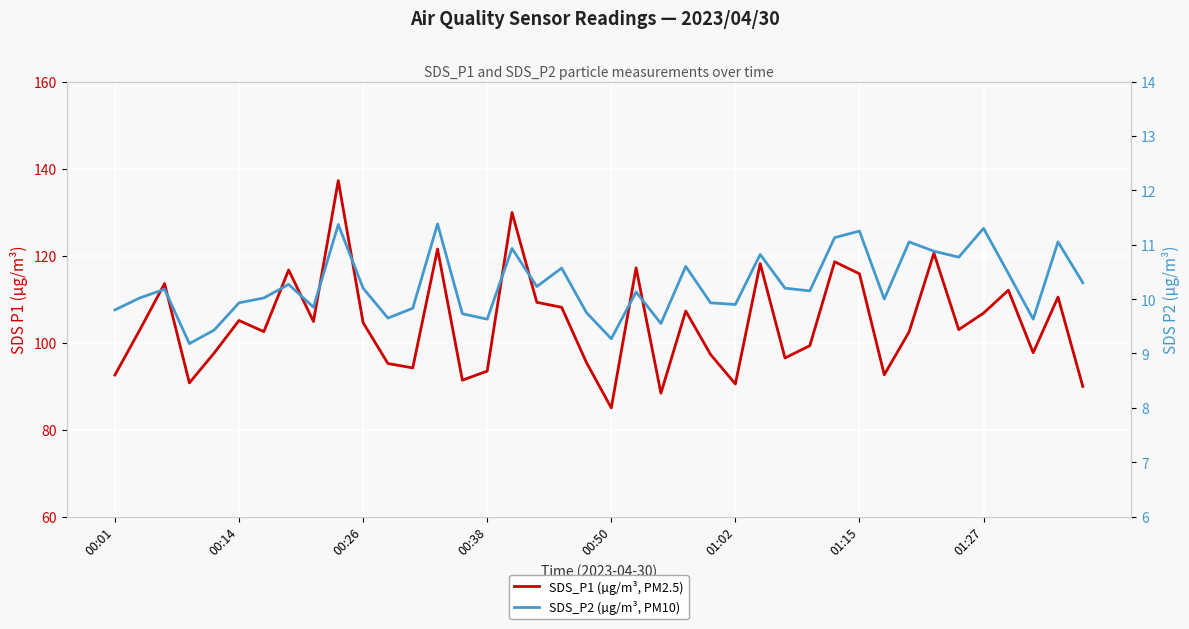

What is the sum of all SDS_P2 (µg/m³, PM10) values?

410.3